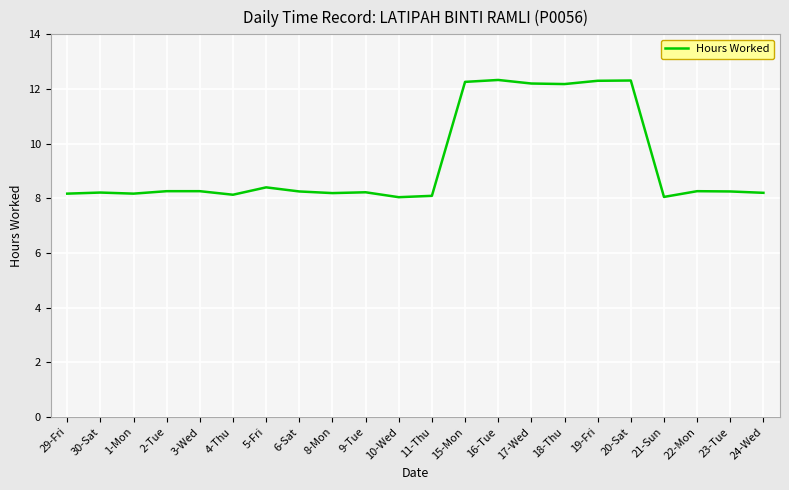

True or false: the data shows 2.3 at 4-Thu.

False